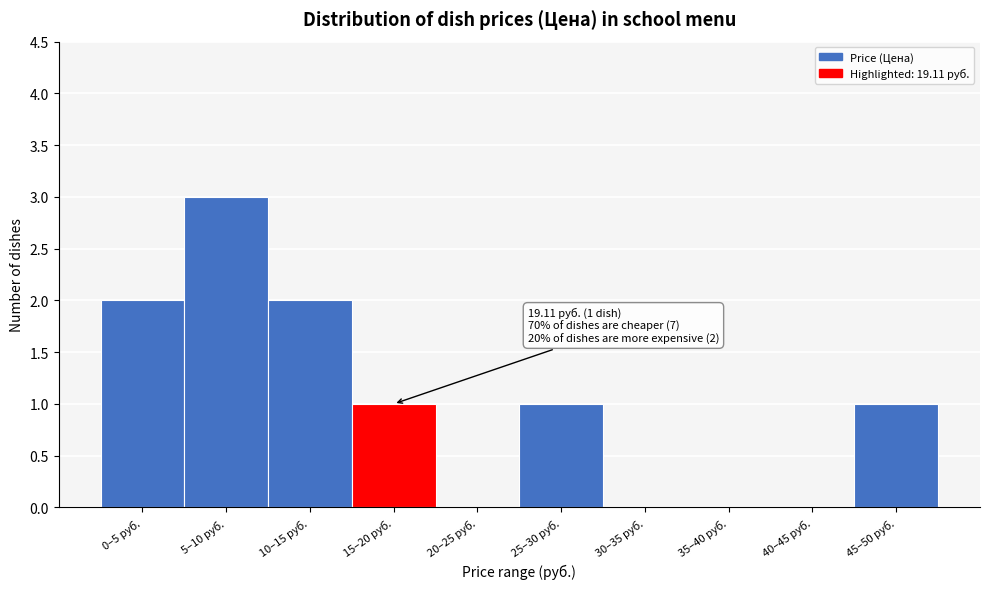

Reading left to right, extract all data points from this chart.

0–5 руб.=2	5–10 руб.=3	10–15 руб.=2	15–20 руб.=1	20–25 руб.=0	25–30 руб.=1	30–35 руб.=0	35–40 руб.=0	40–45 руб.=0	45–50 руб.=1